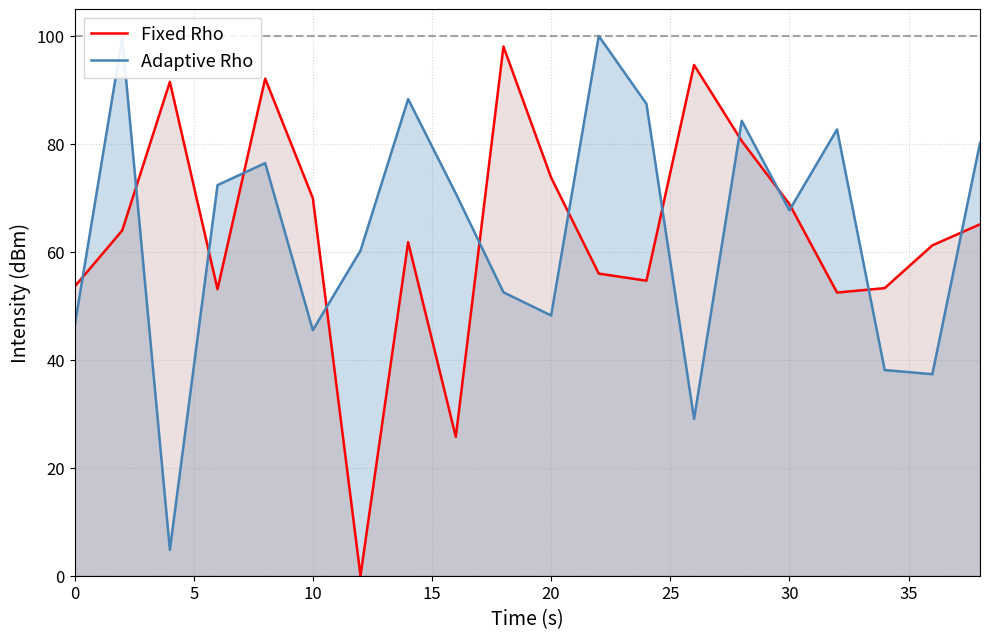

What is the difference between the maximum and minimum values in the Fixed Rho series?

98.0